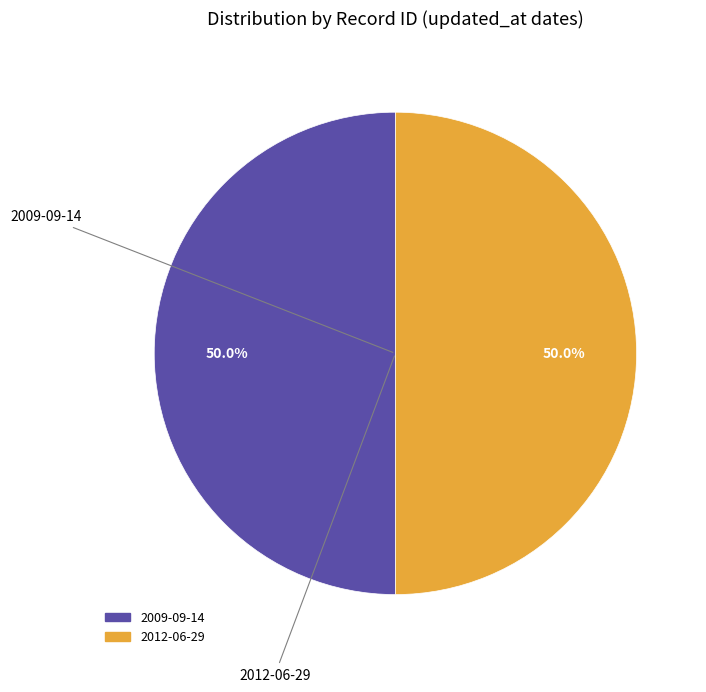

What is the ratio of the value at 2012-06-29 to the value at 2009-09-14?

1.0